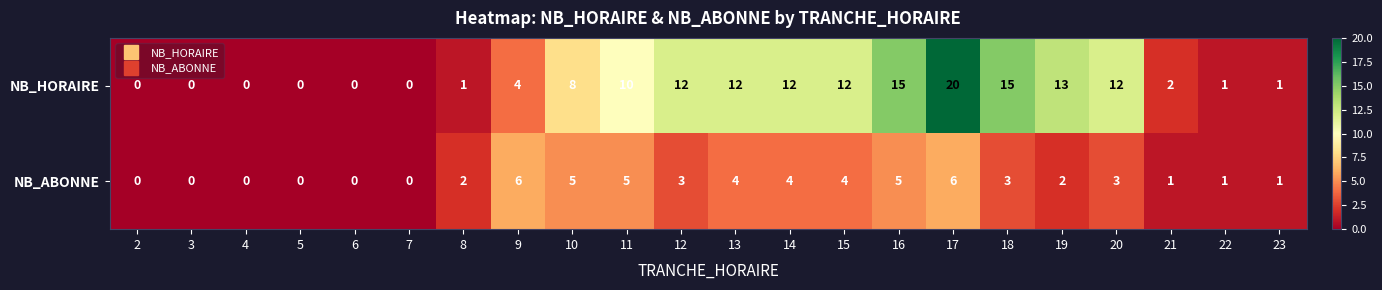

How many values in NB_ABONNE are above zero?

16